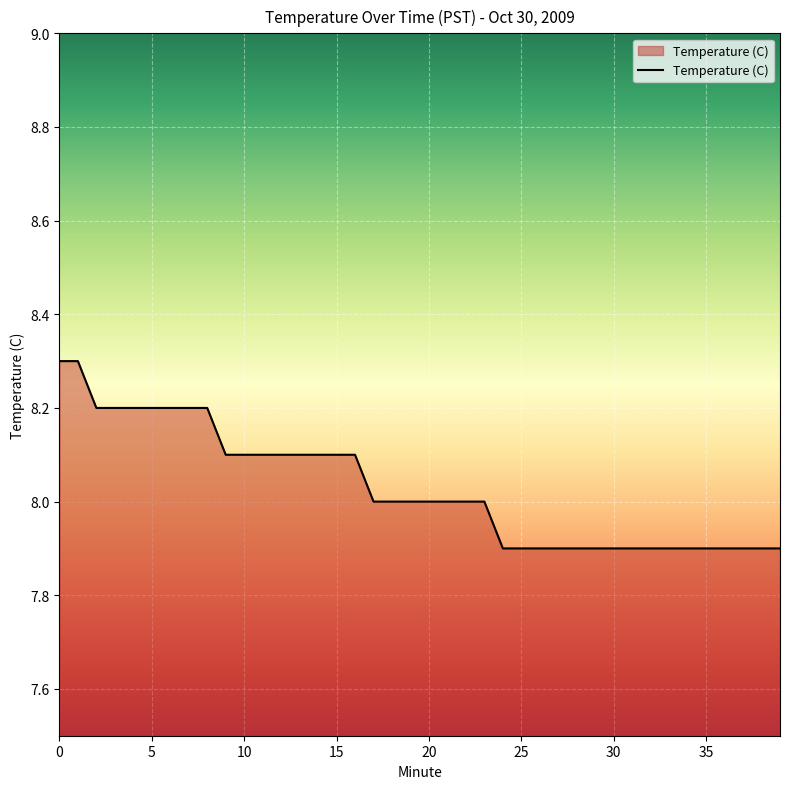

Does the chart display data point markers on the line(s)?

No